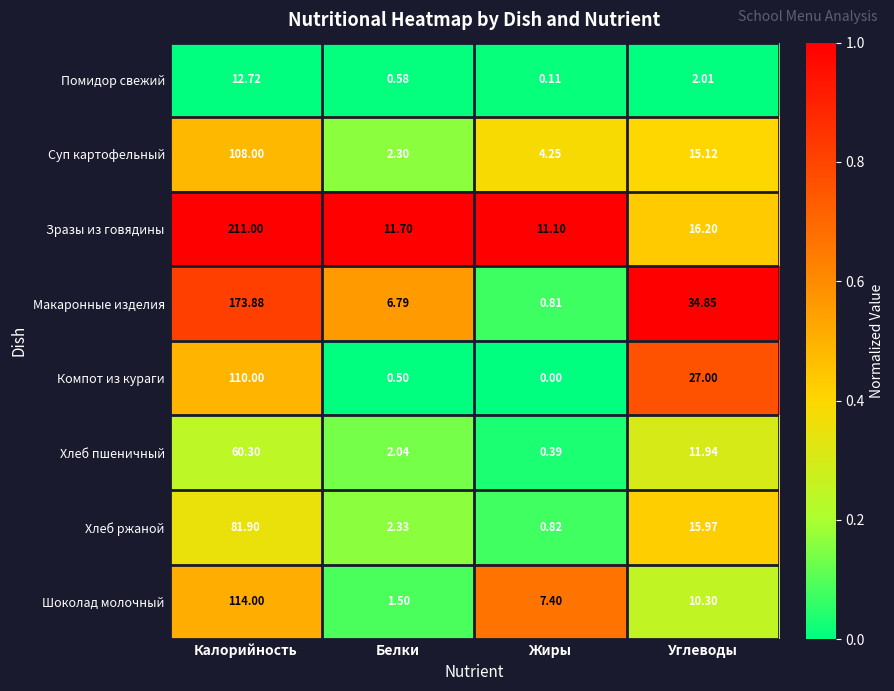

At which category does the chart reach its minimum across all series?

Жиры